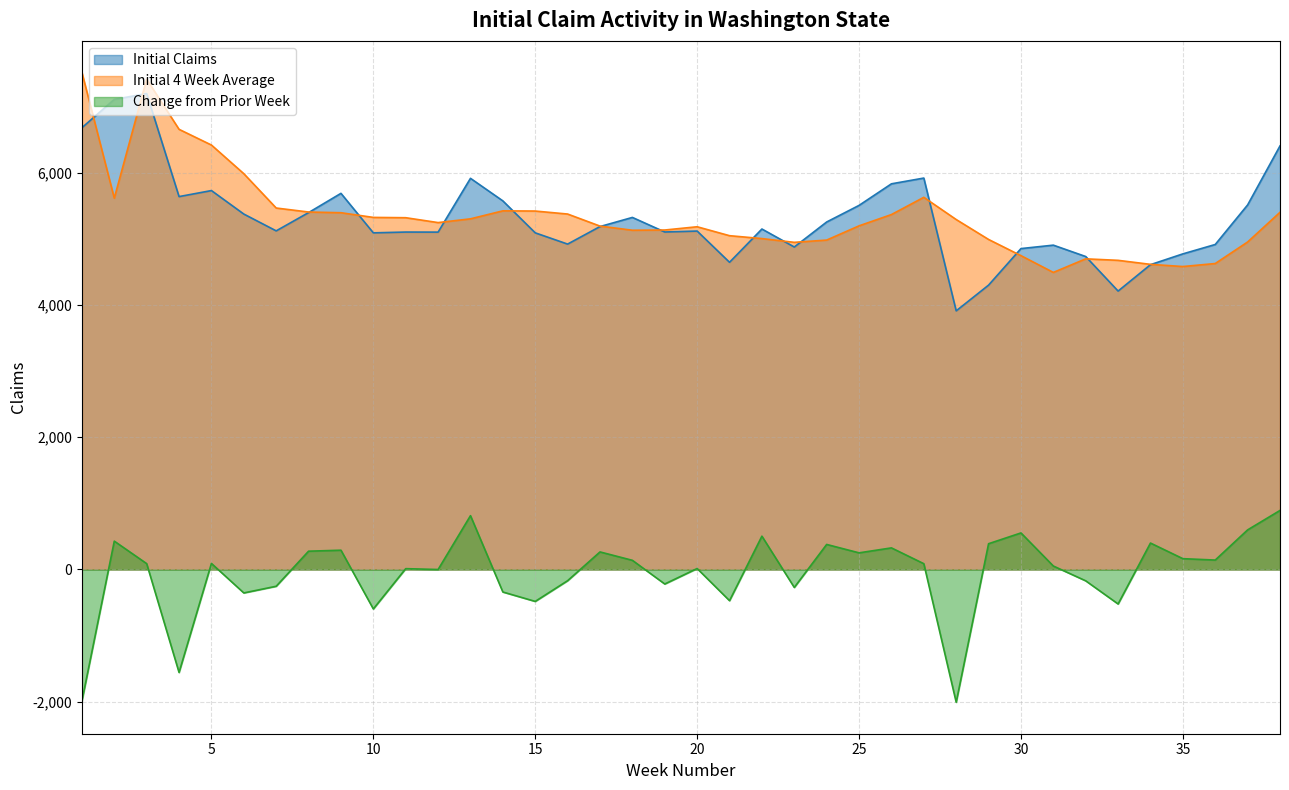

Rank the series by their maximum value, from lowest to highest.

Change from Prior Week, Initial Claims, Initial 4 Week Average